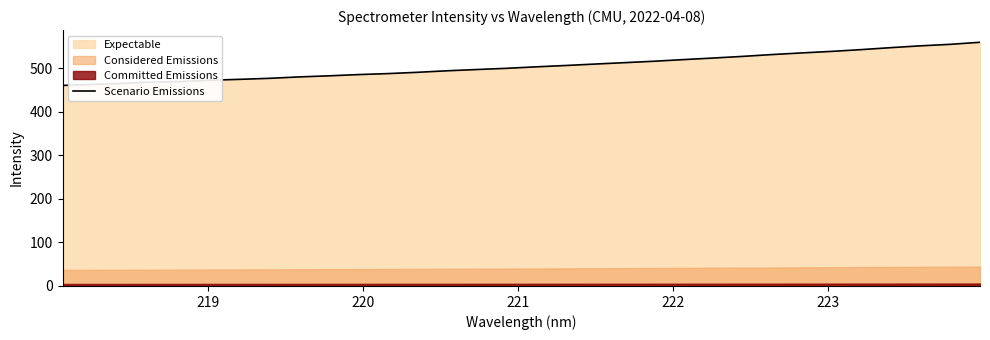

What is the smallest value displayed?

460.7